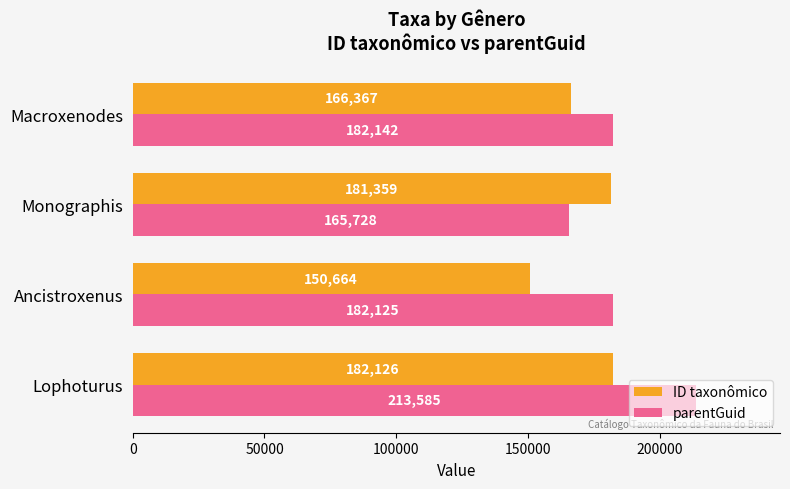

Which series has the largest total across all categories?

parentGuid